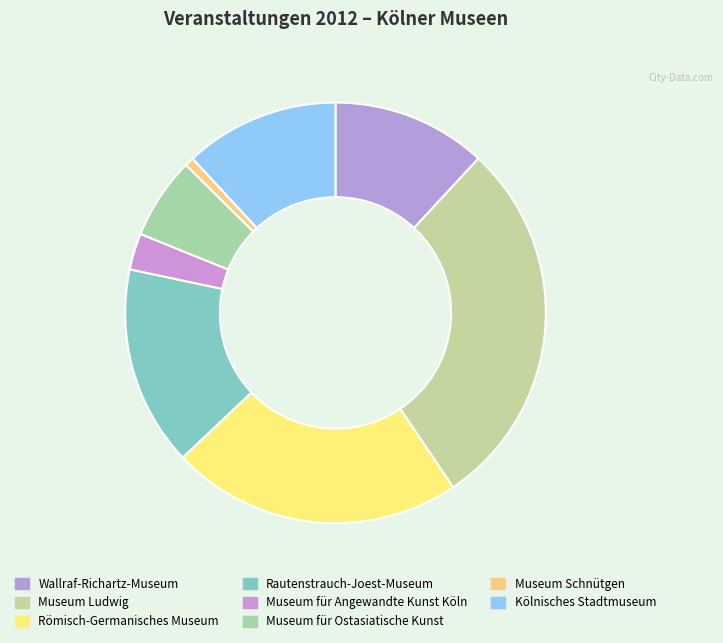

What percentage do Römisch-Germanisches Museum and Museum Ludwig together represent?

51.0%